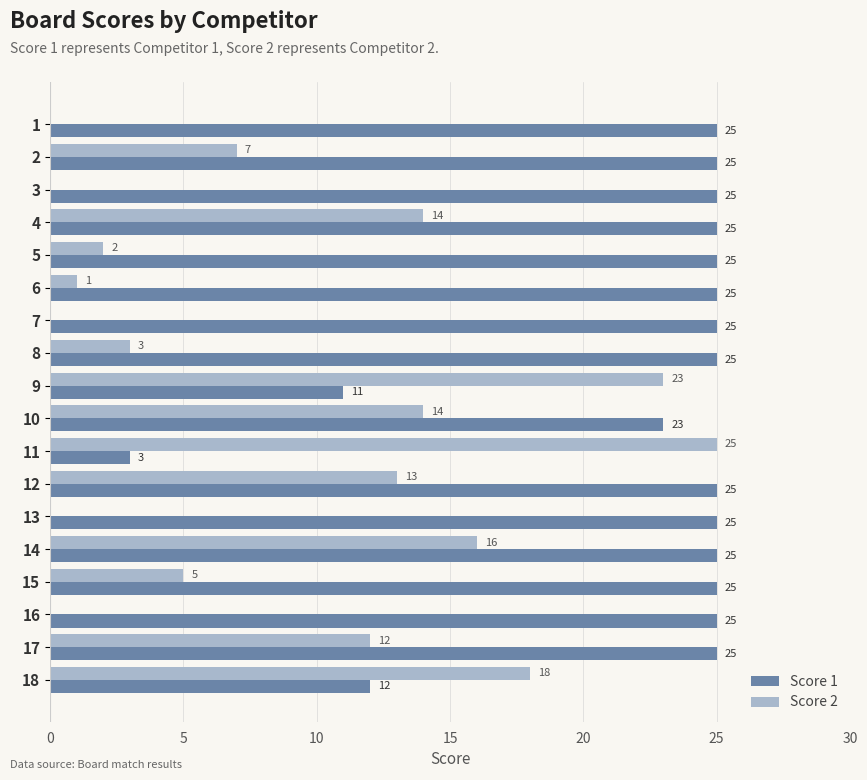

The Score 1 series shows 37 at 17. True or false?

False